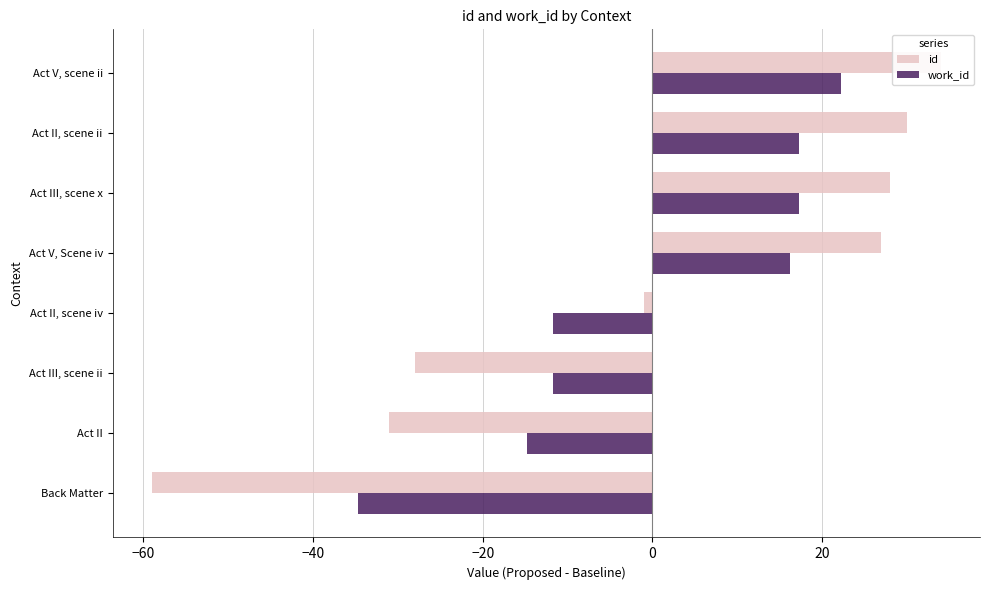

What is the maximum value shown in the chart?

34.0